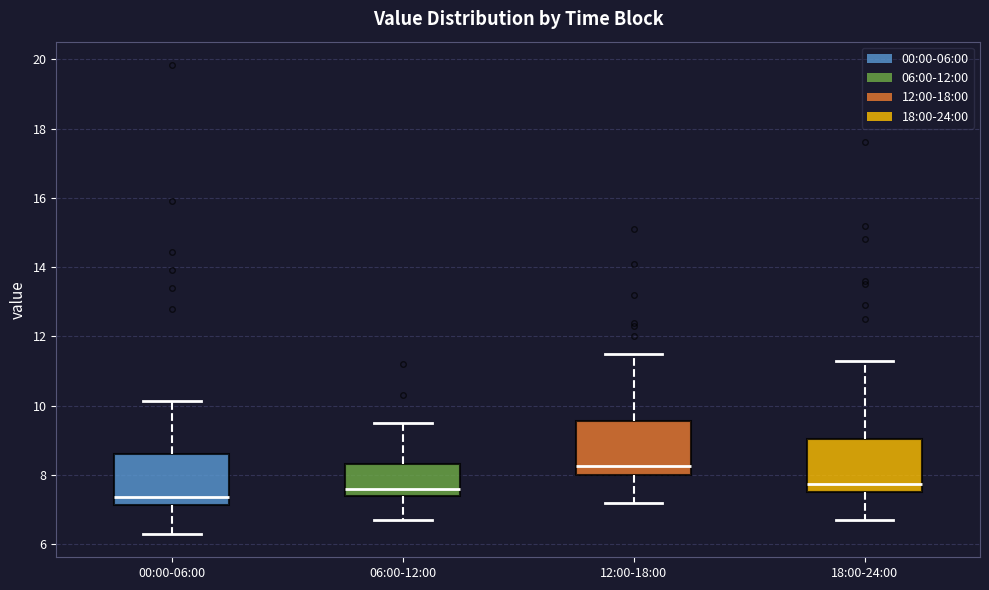

Reading left to right, transcribe this box plot: for each box, give where its median line is, the range the box spans, and where its two whiskers end, as read against the y-axis. The values are not printed on the chart, so give them approximately, as read against the axis.

00:00-06:00: median 7.4, box 7.2 to 8.6, whiskers 6.4 to 10.2
06:00-12:00: median 7.6, box 7.4 to 8.4, whiskers 6.8 to 9.6
12:00-18:00: median 8.2, box 8.0 to 9.6, whiskers 7.2 to 11.6
18:00-24:00: median 7.8, box 7.6 to 9.0, whiskers 6.8 to 11.4